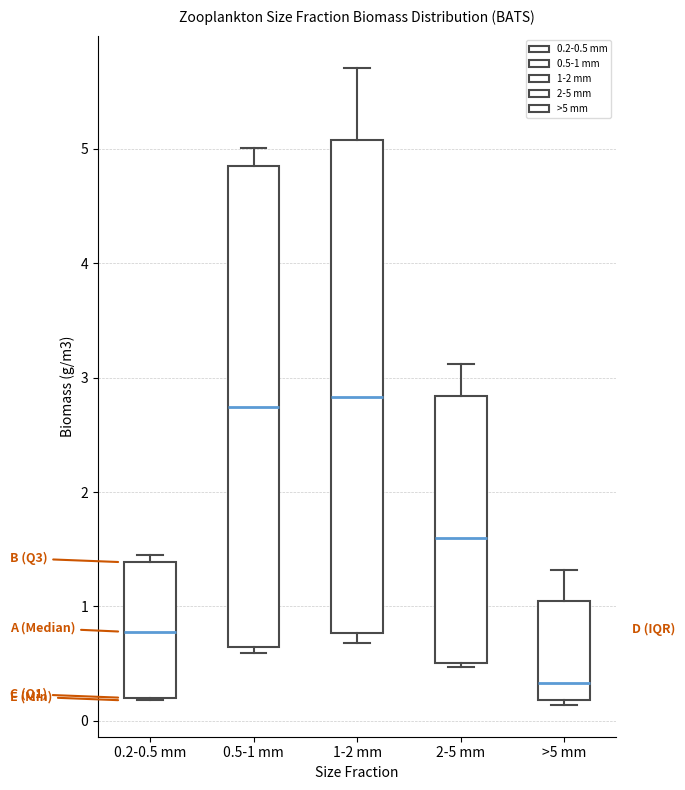

Reading left to right, transcribe this box plot: for each box, give where its median line is, the range the box spans, and where its two whiskers end, as read against the y-axis. The values are not printed on the chart, so give them approximately, as read against the axis.

0.2-0.5 mm: median 0.8, box 0.2 to 1.4, whiskers 0.2 to 1.5
0.5-1 mm: median 2.7, box 0.6 to 4.9, whiskers 0.6 (just below the box's lower edge) to 5.0
1-2 mm: median 2.8, box 0.8 to 5.1, whiskers 0.7 to 5.7
2-5 mm: median 1.6, box 0.5 to 2.8, whiskers 0.5 (just below the box's lower edge) to 3.1
>5 mm: median 0.3, box 0.2 to 1.0, whiskers 0.1 to 1.3